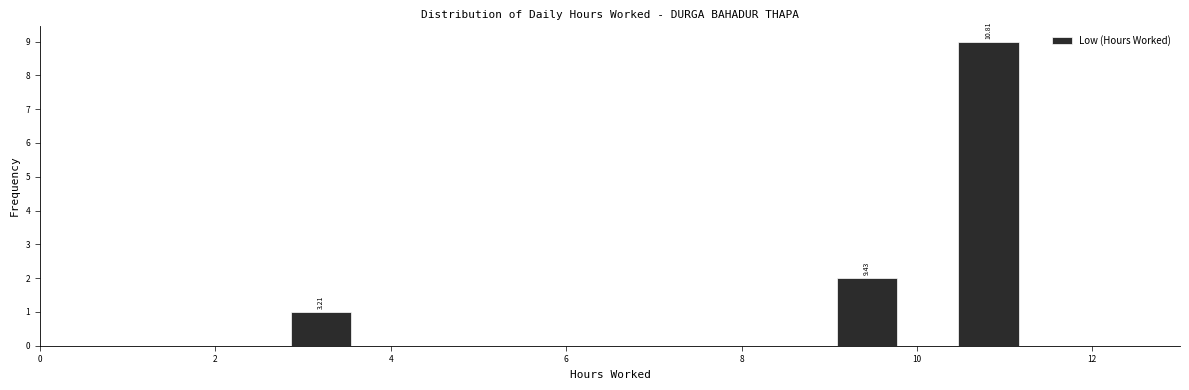

Read against the x-axis, roughly where is the centre of the tallest bar?

10.8